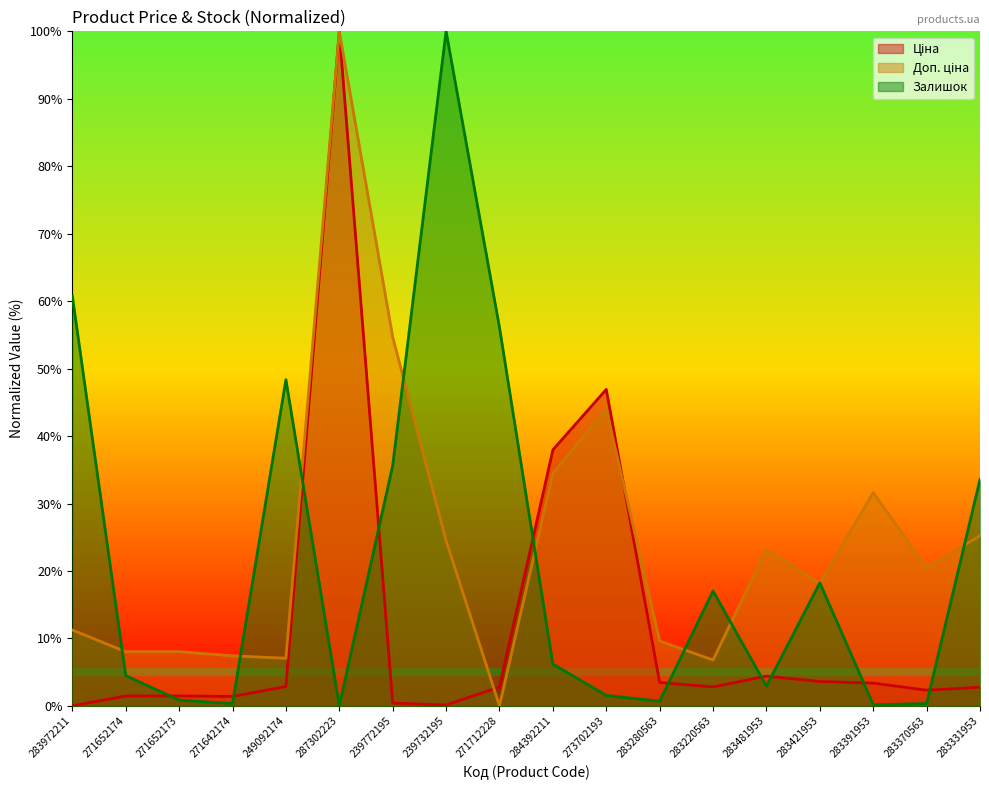

Where is the first local minimum for Ціна?

271642174